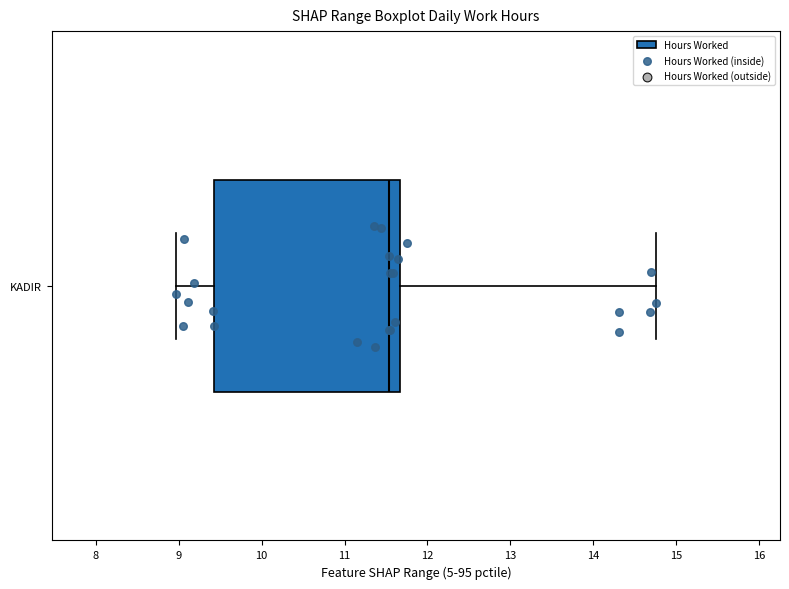

Read this box plot against the x-axis: the position of the median line, the range covered by the box, and the ends of both whiskers. The values are not printed on the chart, so give them approximately, as read against the axis.

median 11.5, box 9.4 to 11.7, whiskers 9.0 to 14.8